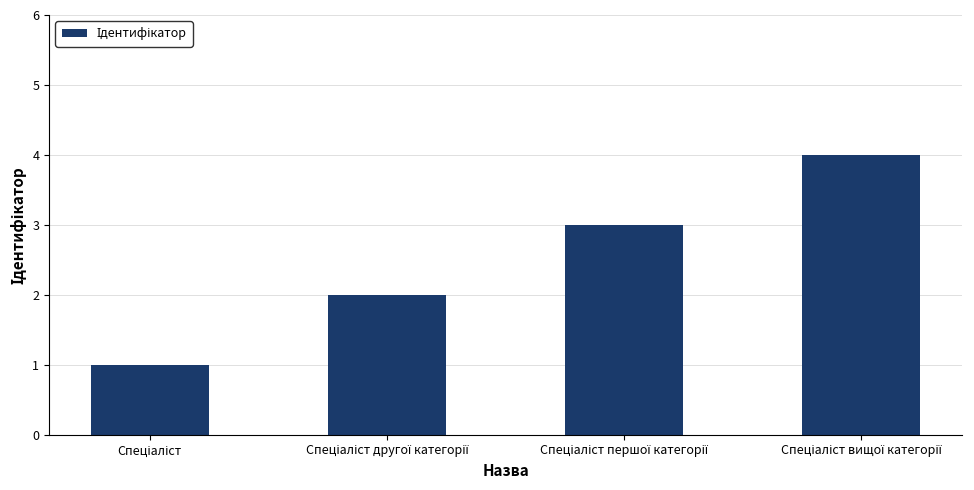

What is the difference between the maximum and minimum values?

3